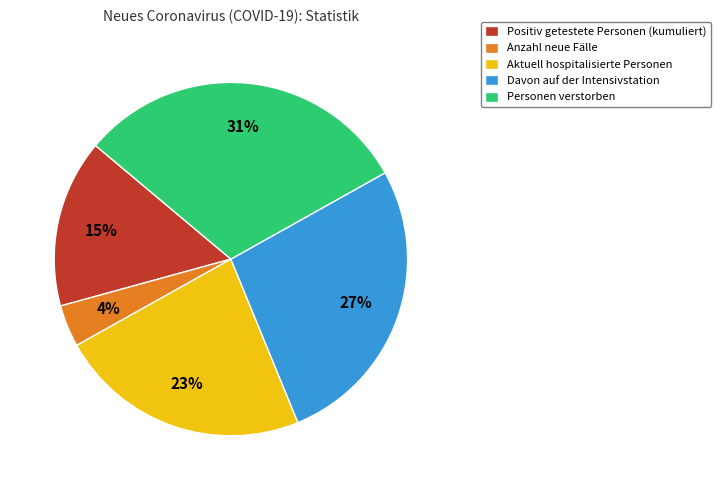

Which slice is the smallest?

Anzahl neue Fälle